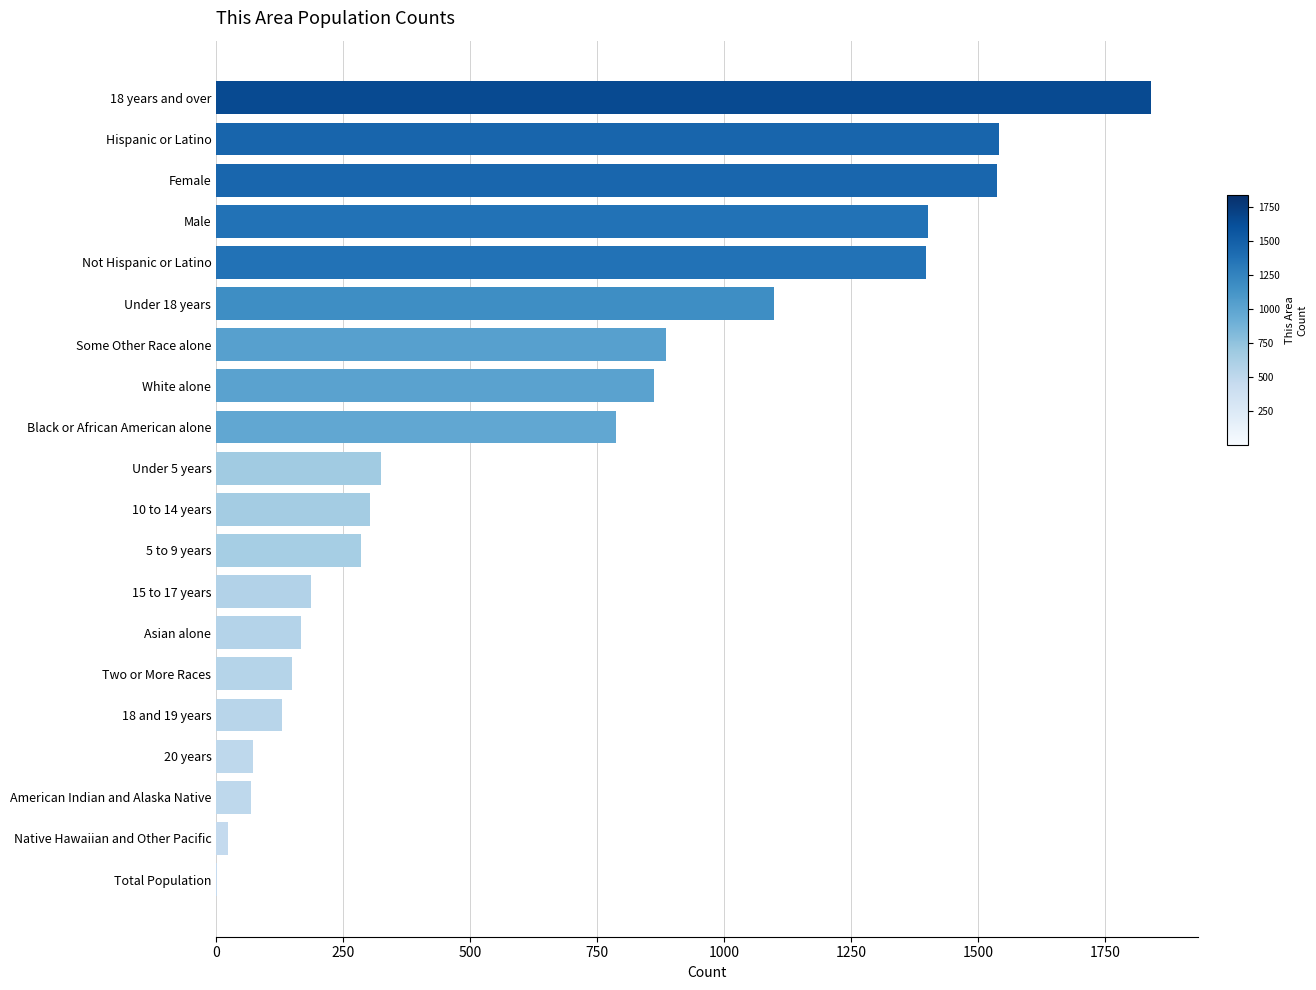

At which label is the value closest to 921?

Some Other Race alone